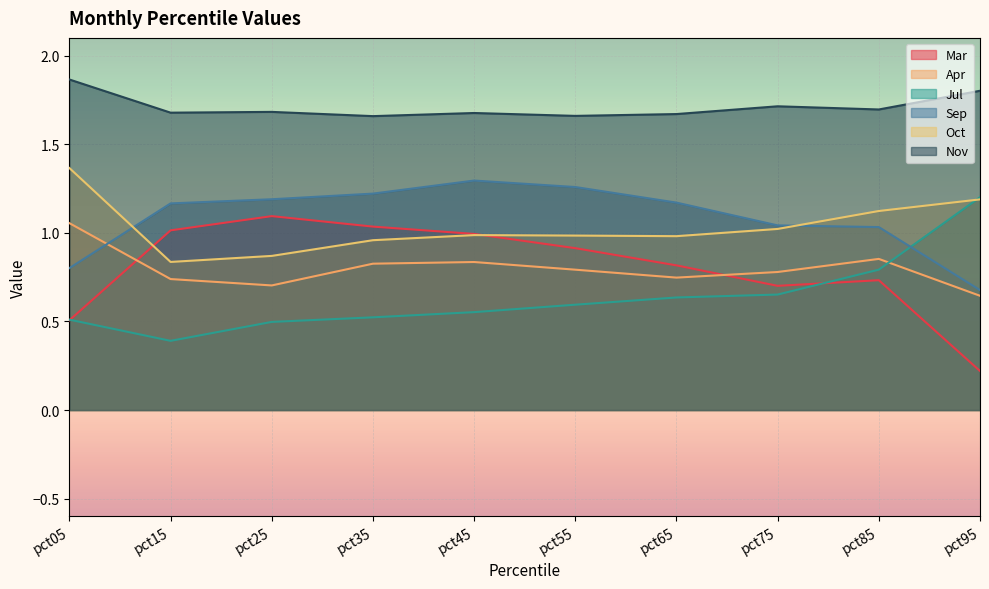

True or false: Sep has a value of 1.7 at pct15.

False